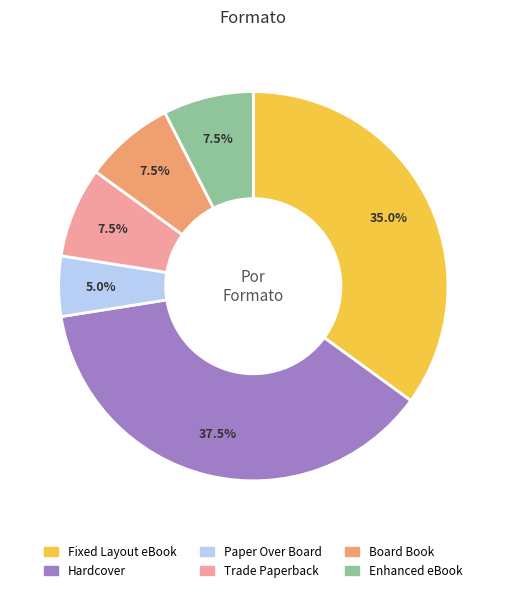

Count the number of slices in the pie.

6